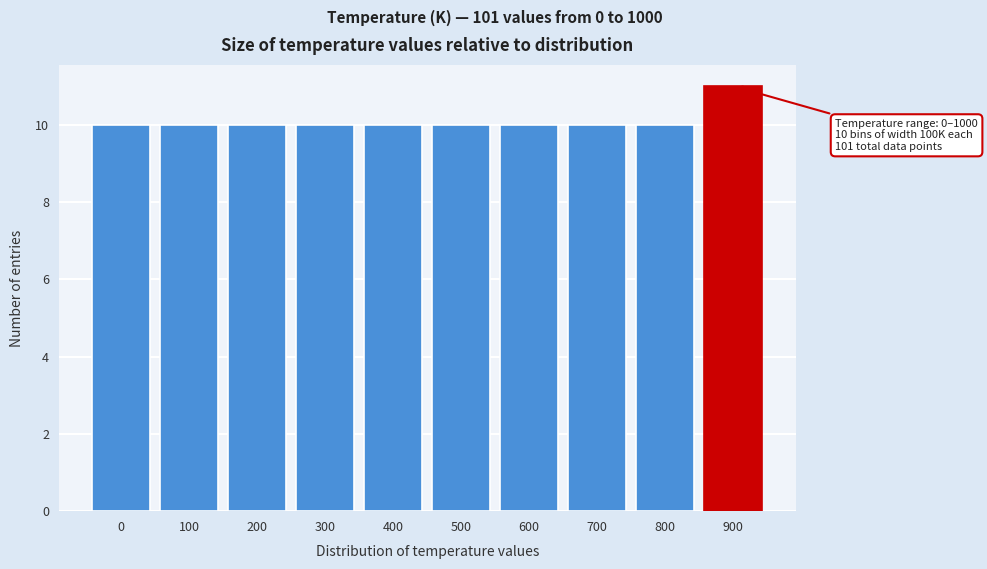

Reading left to right, transcribe all the data shown in this chart.

10	10	10	10	10	10	10	10	10	11